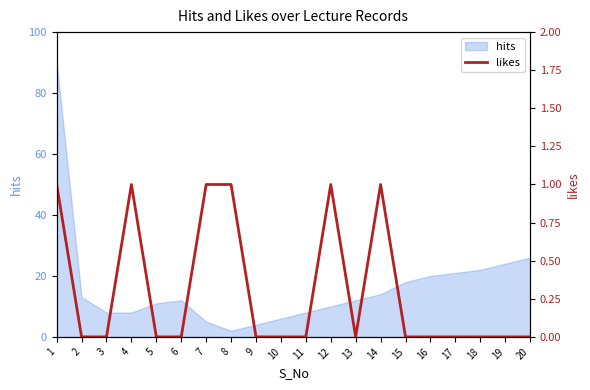

What is the maximum value for hits?

90